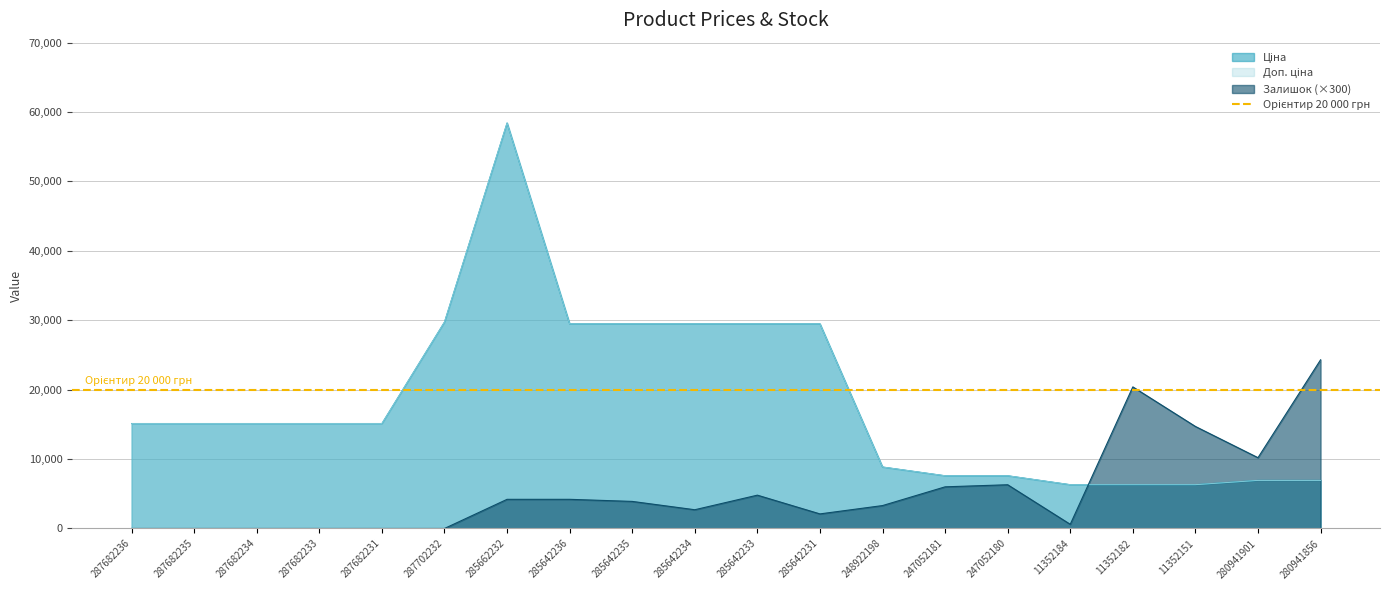

Between 247052181 and 280941901, which series saw the biggest shift?

Залишок